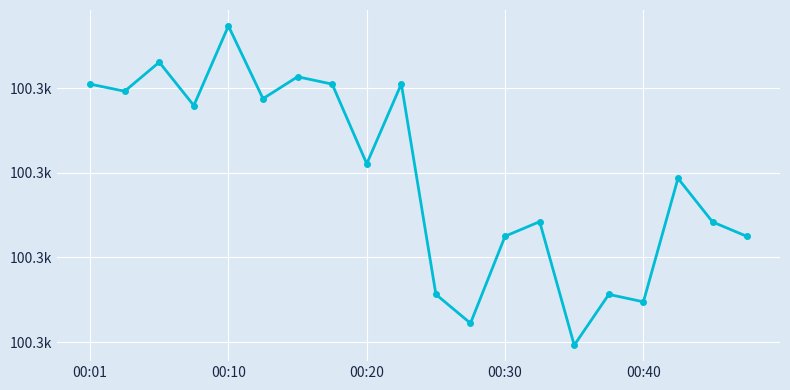

What is the smallest value displayed?

100319.6